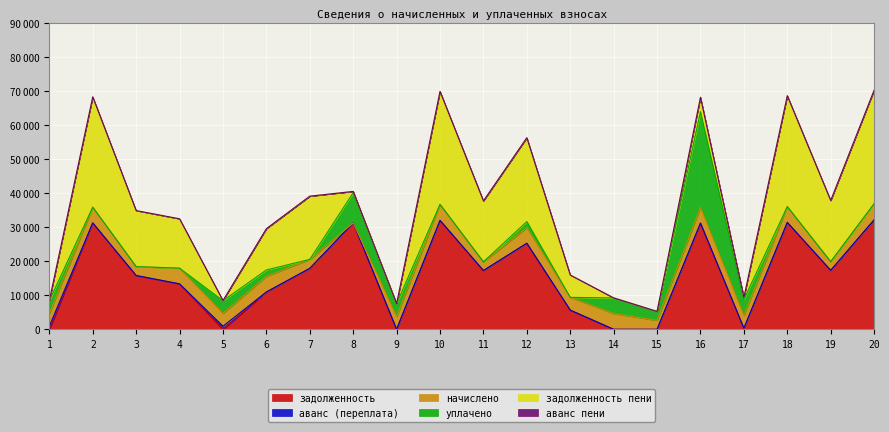

What is the greatest value displayed?

33317.0